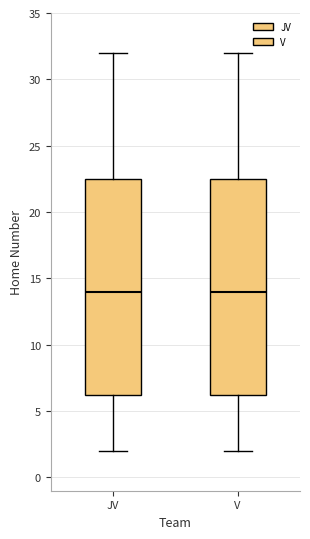

Reading left to right, read every box against the y-axis: the position of its median line, the range the box covers, and the ends of its whiskers. The values are not printed on the chart, so give them approximately, as read against the axis.

JV: median 14.0, box 6.5 to 22.5, whiskers 2.0 to 32.0
V: median 14.0, box 6.5 to 22.5, whiskers 2.0 to 32.0